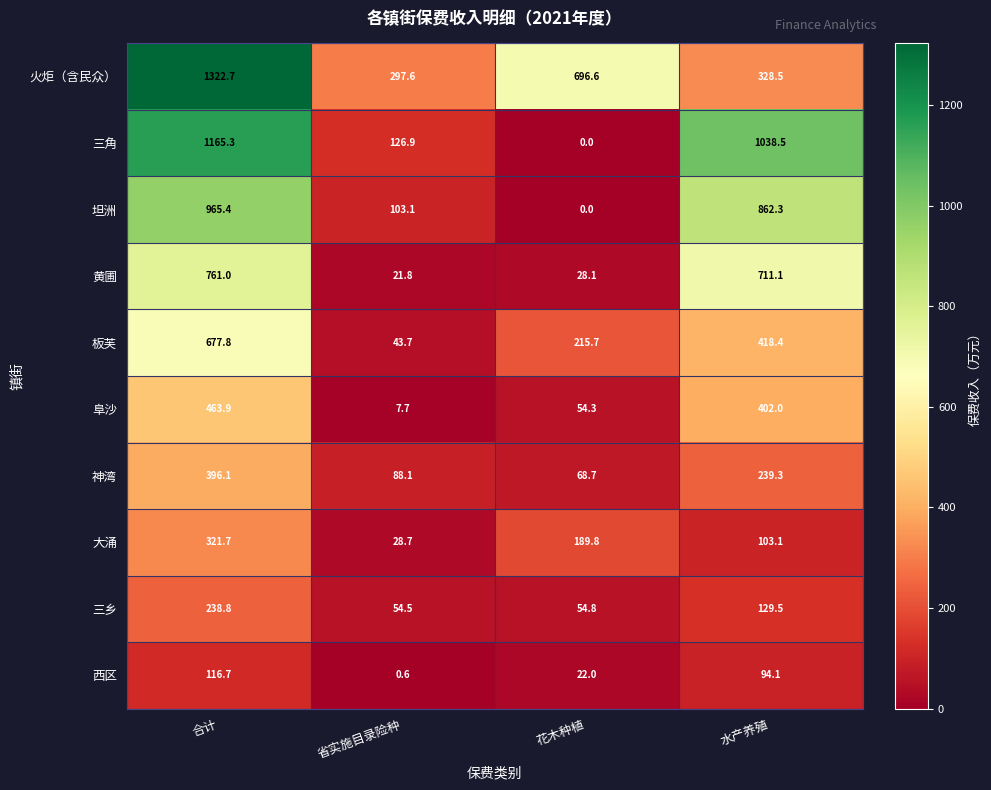

What is the sum of the 三角 values at 水产养殖 and 合计?

2203.8